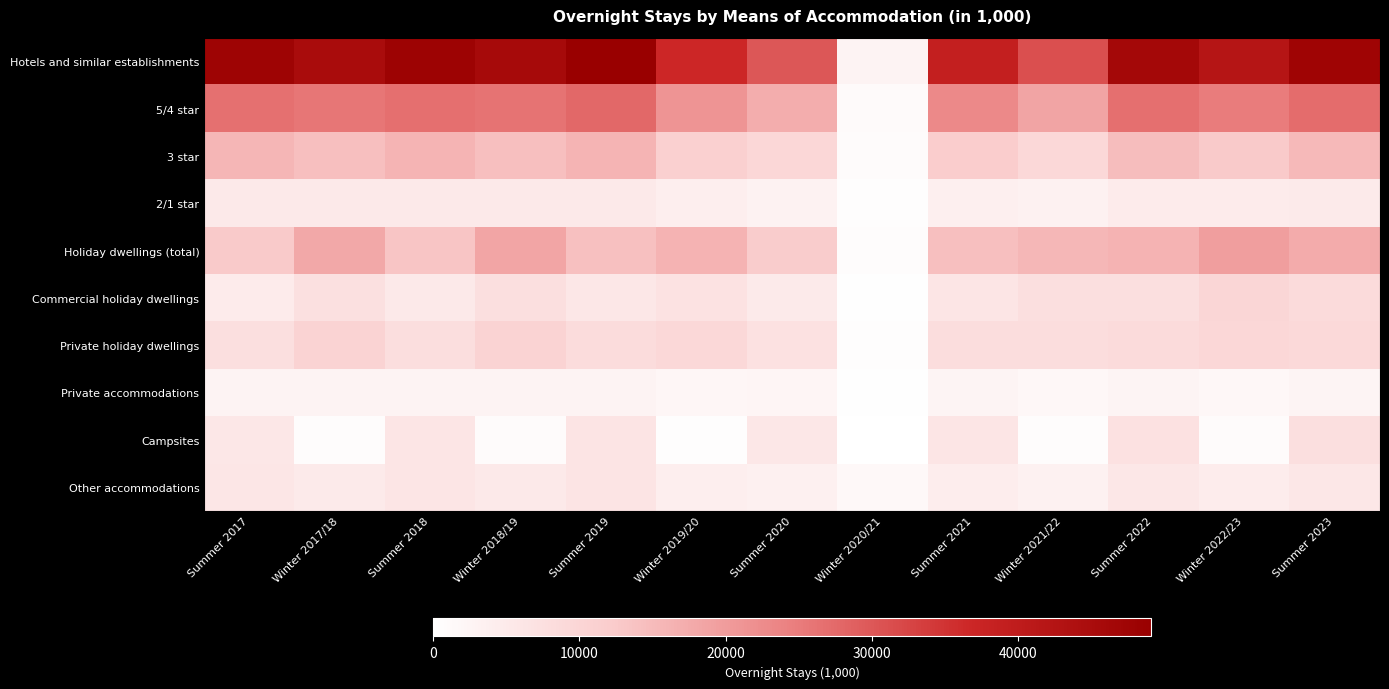

At how many categories does at least one series exceed 19668?

12